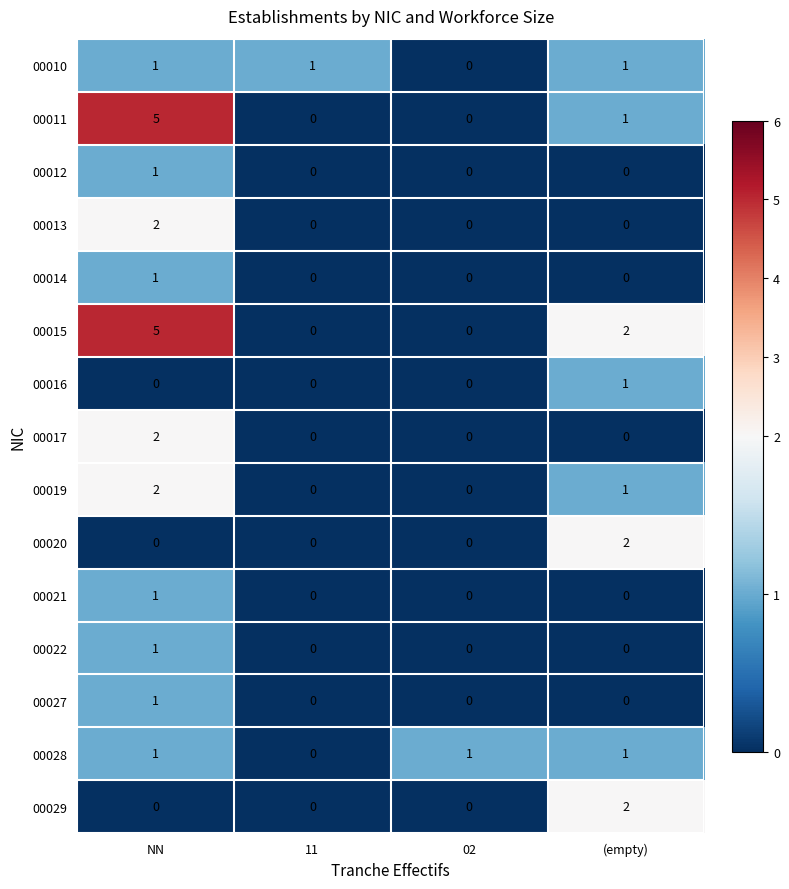

What is the difference between the highest and lowest values at (empty)?

2